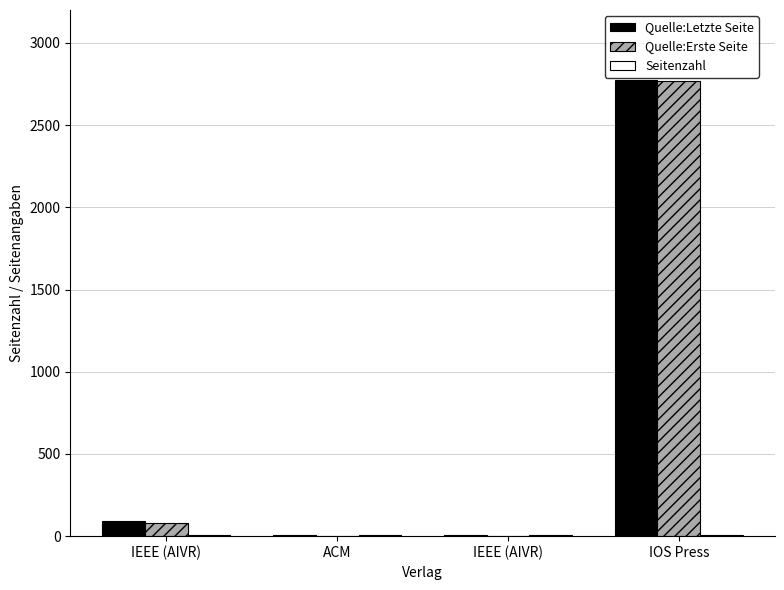

Reading left to right, list all the values displayed in this chart.

Quelle:Letzte Seite: 90	8	9	2775
Quelle:Erste Seite: 82	1	1	2768
Seitenzahl: 8	7	8	7